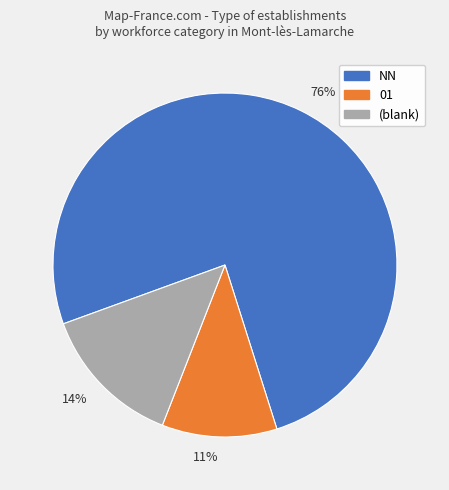

Which slice represents more than half of the pie?

NN